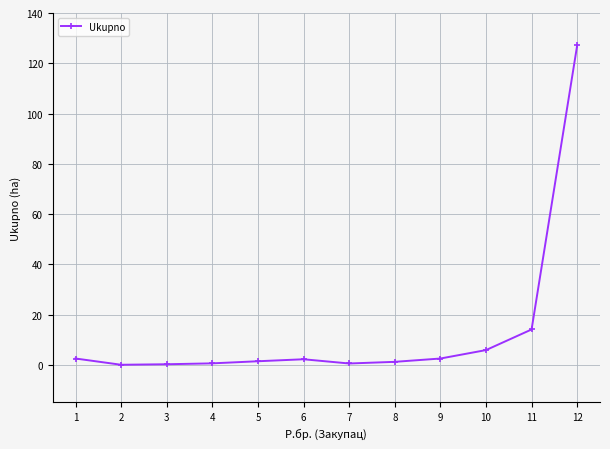

The chart shows a value of 5.8 at 10. True or false?

True